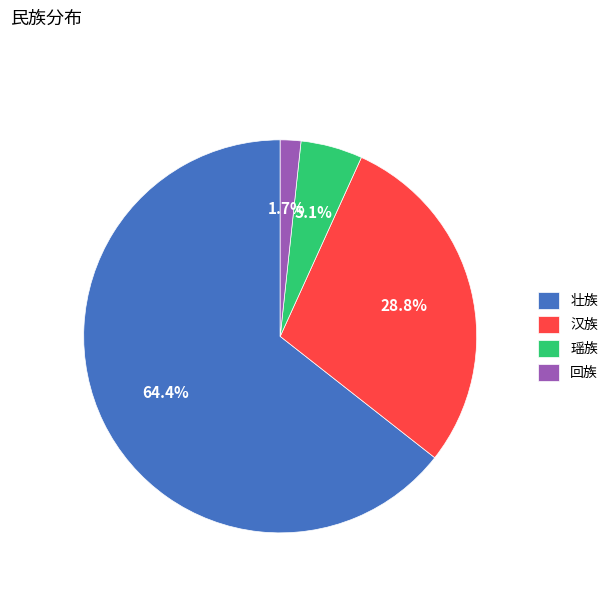

To the nearest percent, what is the average slice percentage?

25%